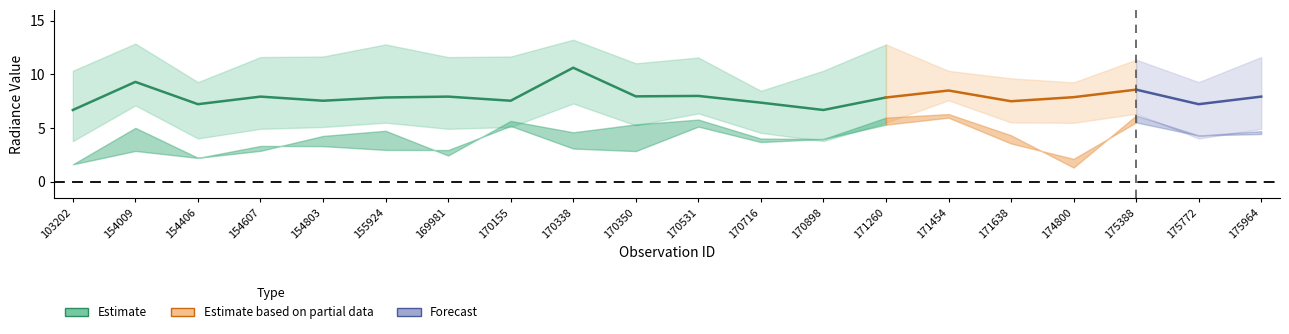

At how many categories does at least one series exceed 6?

20